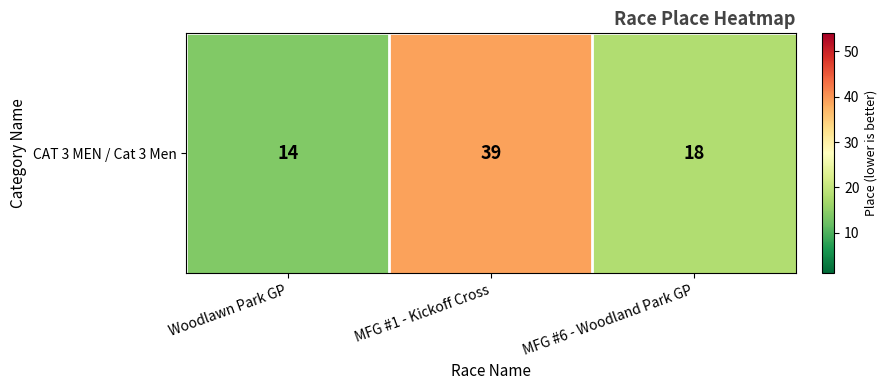

The chart shows a value of 20 at Woodlawn Park GP. True or false?

False